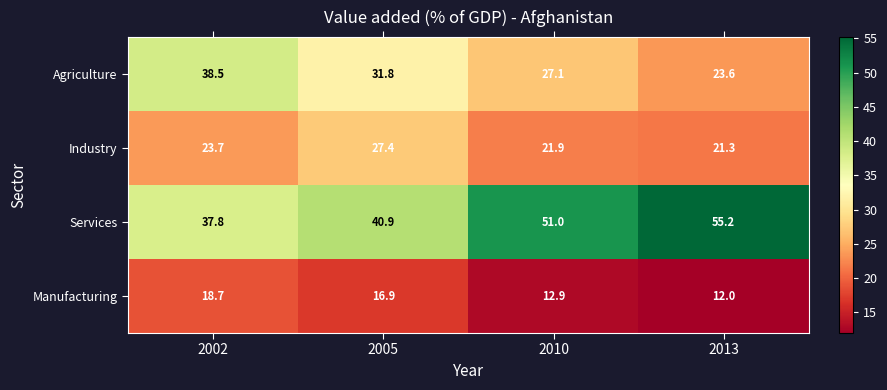

At which category is the sum across all series the highest?

2002